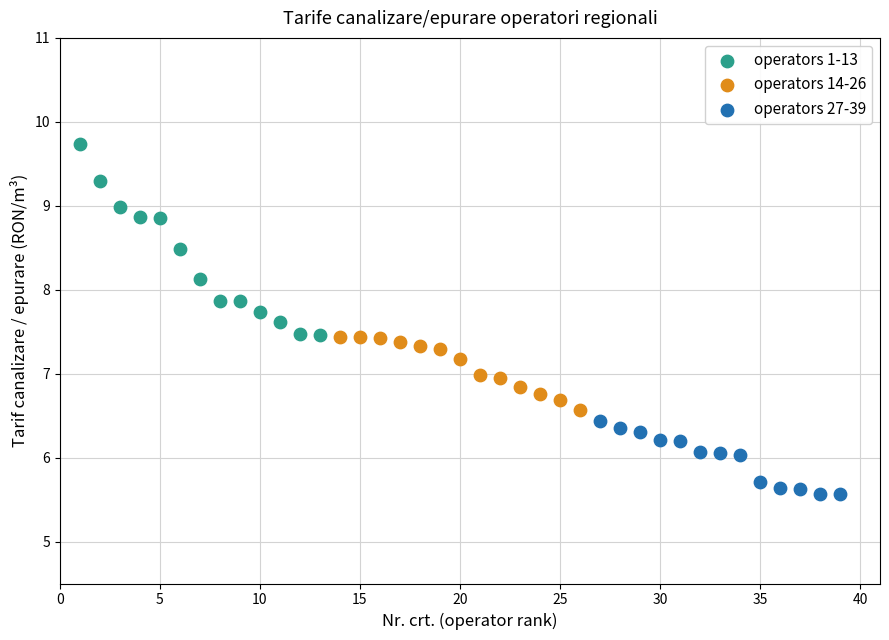

Which series has the widest spread of Y values?

operators 1-13